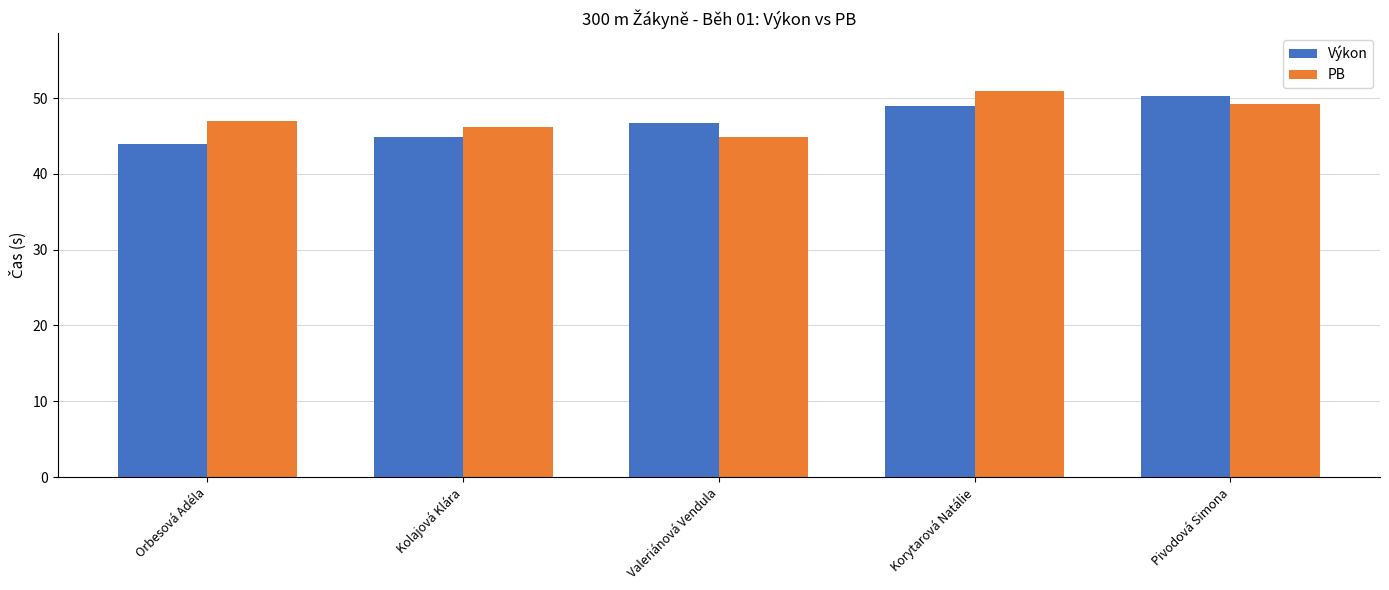

What is the total value across all series at Kolajová Klára?

91.1